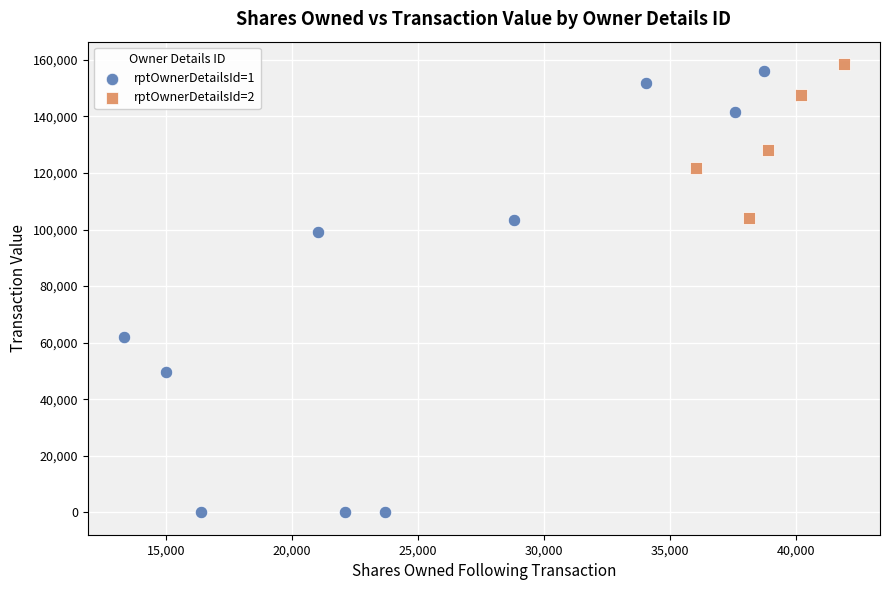

Which series reaches the minimum Y coordinate?

rptOwnerDetailsId=1